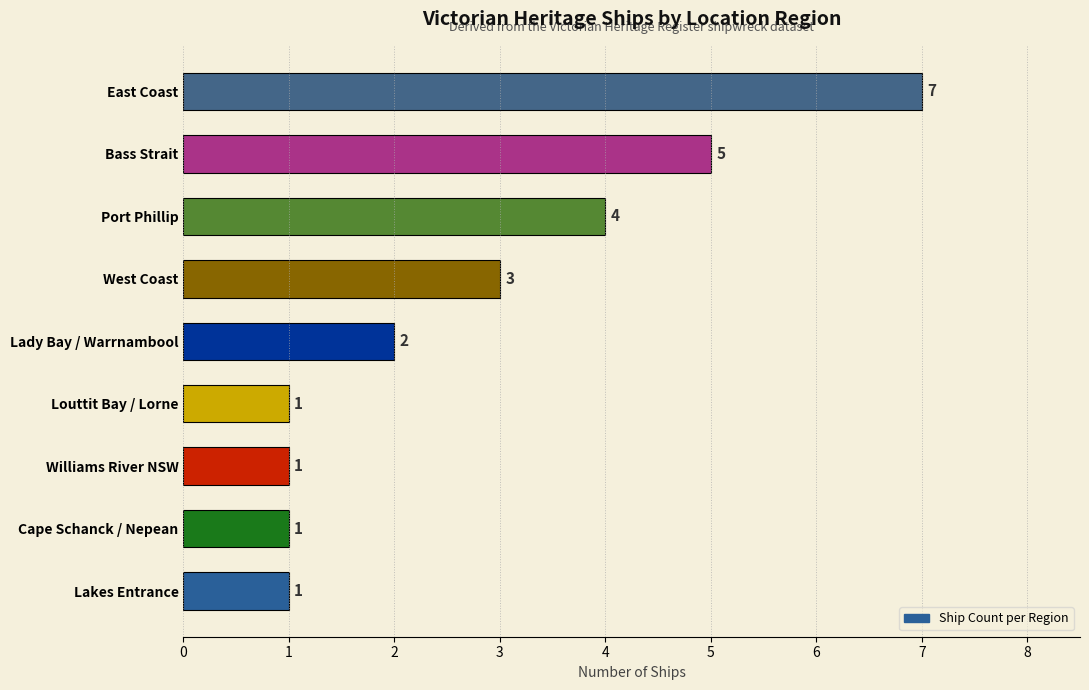

Are the bars horizontal?

Yes